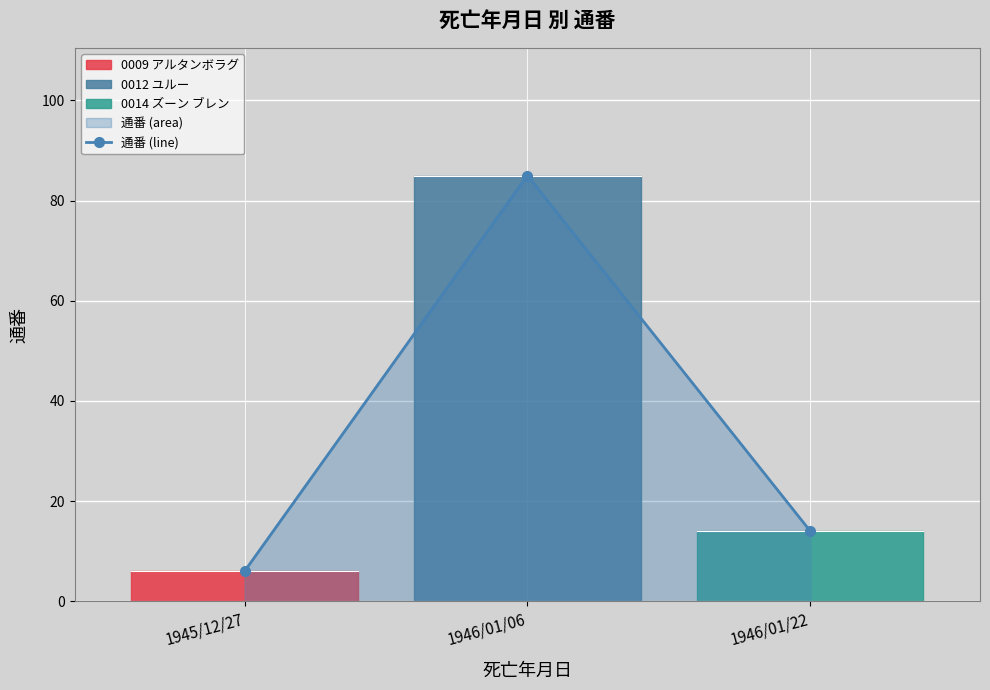

Approximately how many times larger is the value at 1946/01/22 compared to 1945/12/27?

2.3